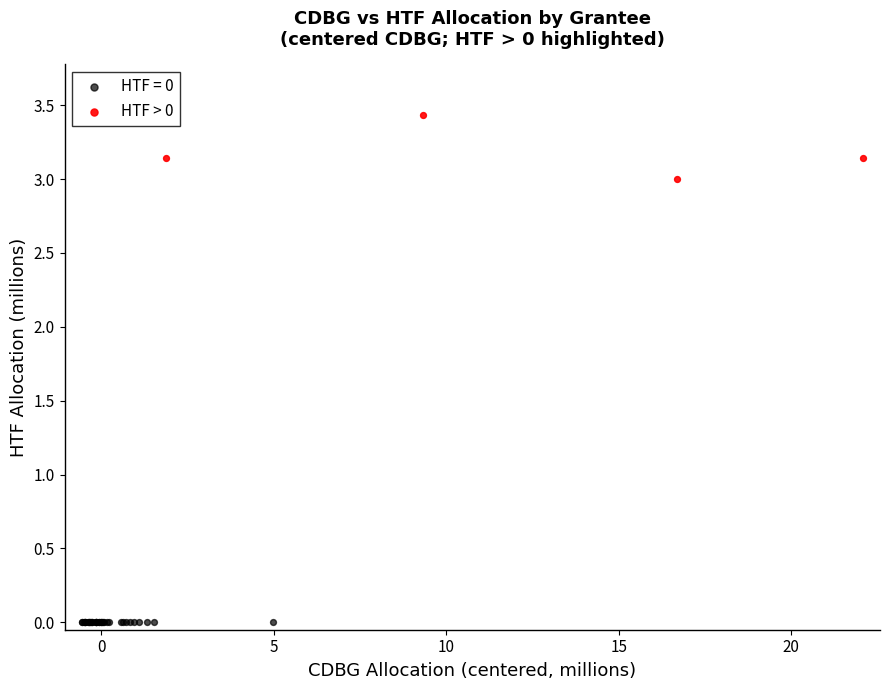

Which series contains the lowest Y value?

HTF = 0